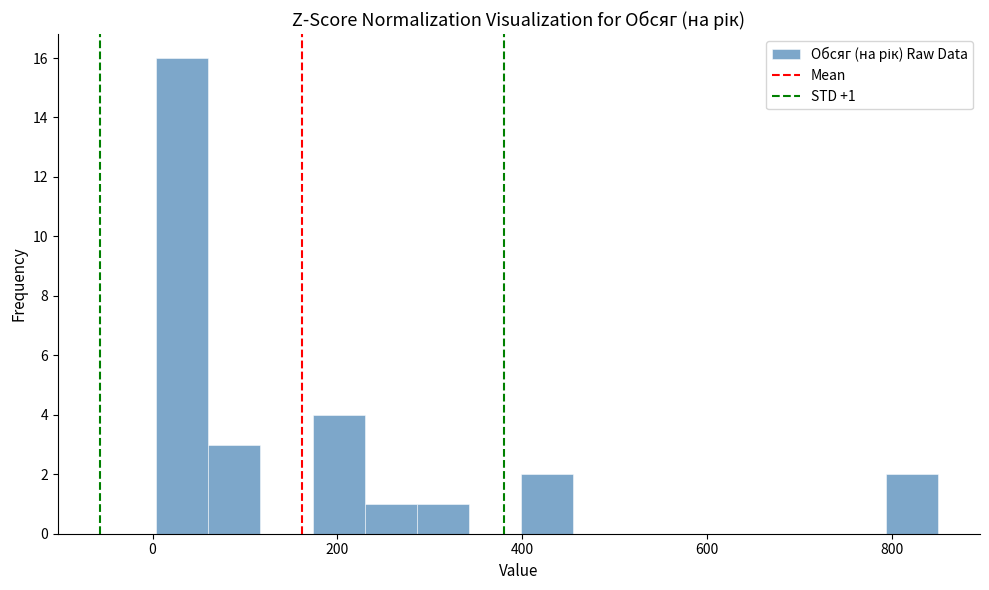

Read against the x-axis, roughly where is the centre of the tallest bar?

40